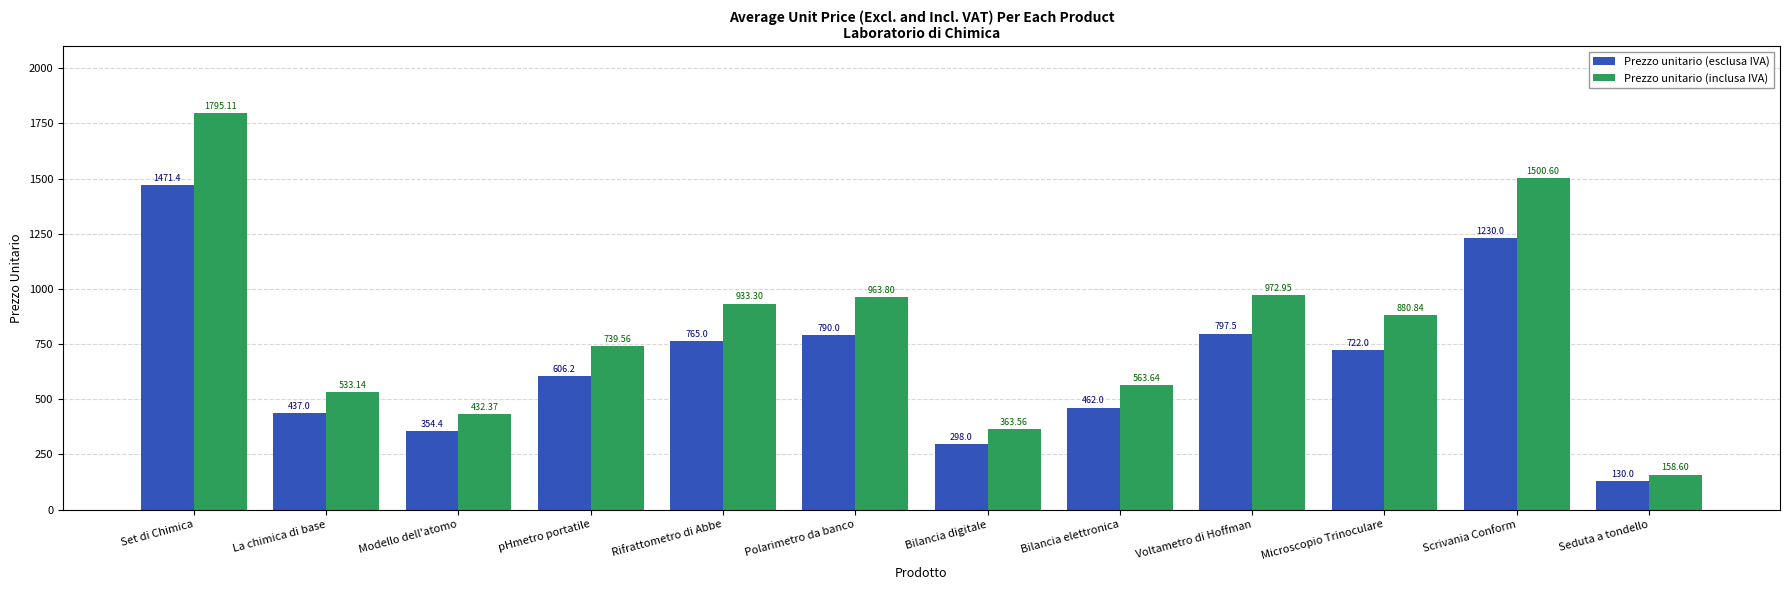

What is the approximate value of Prezzo unitario (esclusa IVA) at Bilancia digitale?

298.0